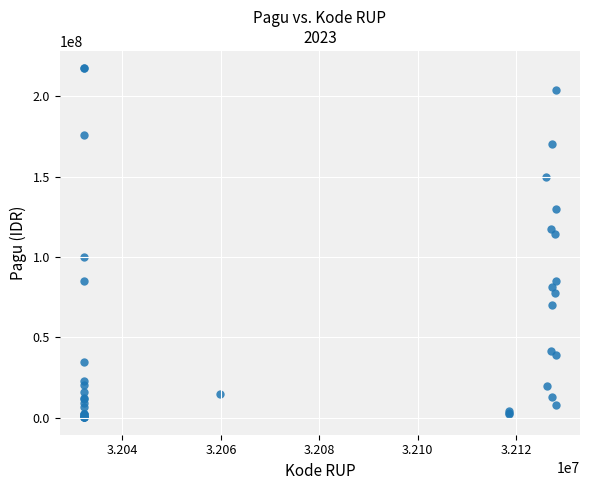

What Y value in the scatter plot is closest to 108830000?

114296000